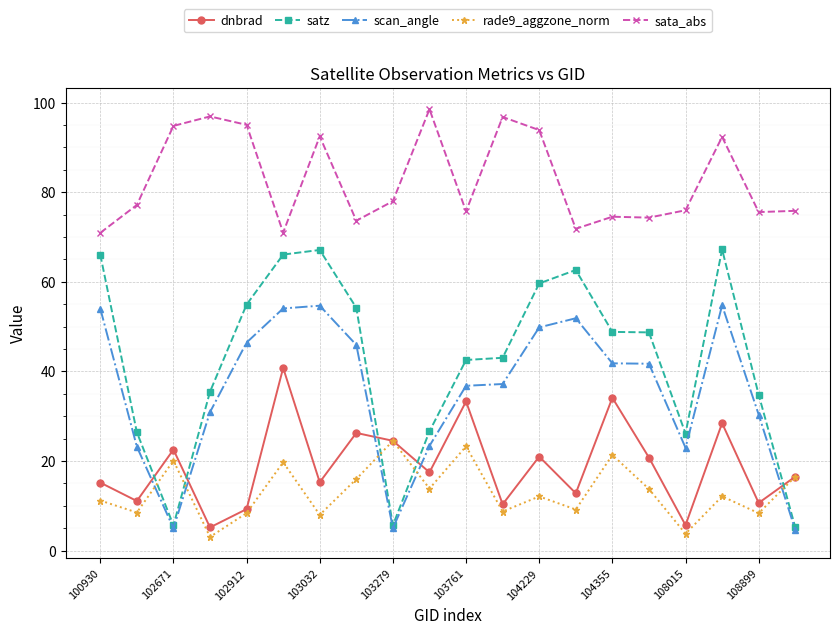

What is the value of the dnbrad point at the 19th from the left?

10.6